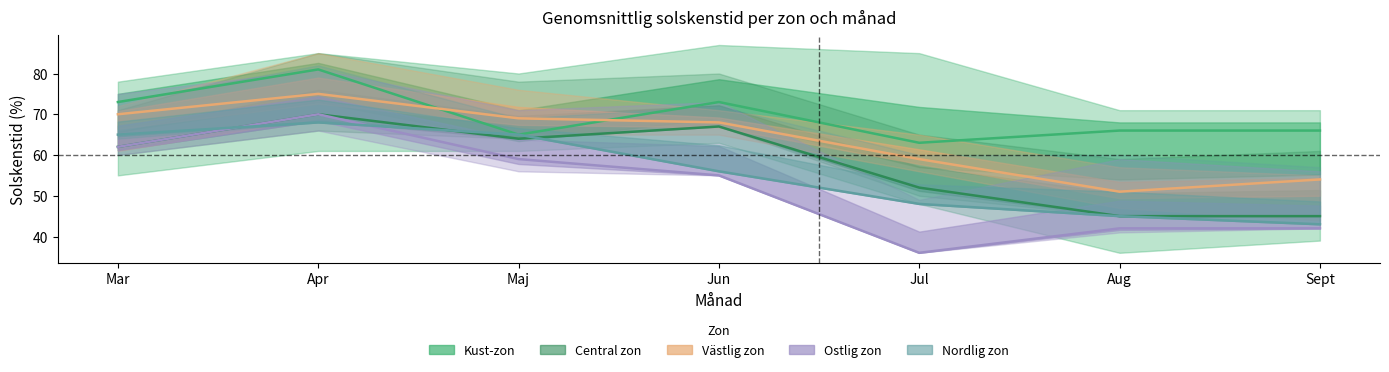

What is the sum of the Central zon values at Sept and Aug?

90